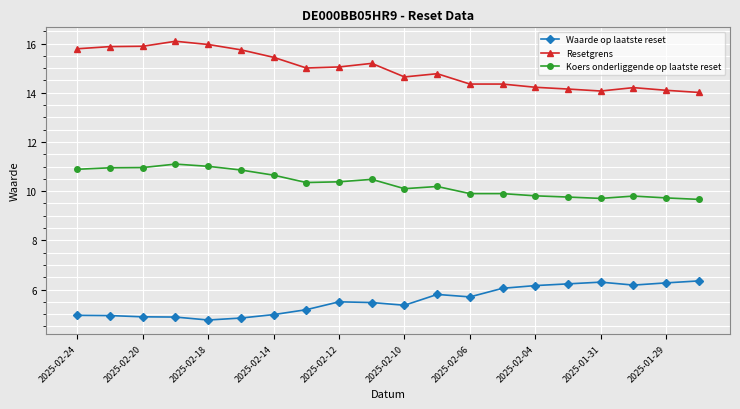

What is the value of the Resetgrens point at the 11th from the left?

14.6